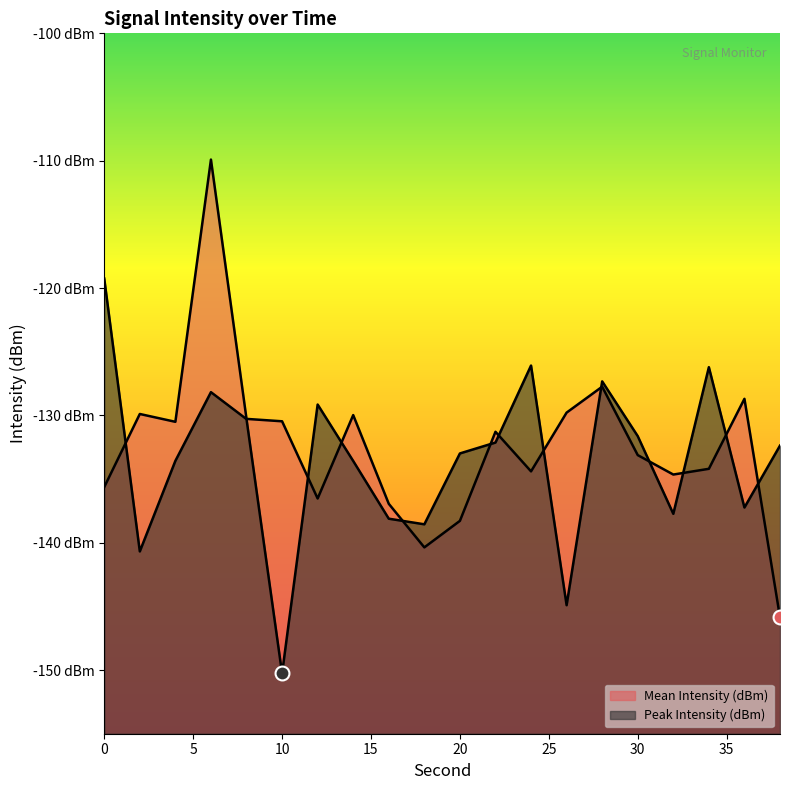

True or false: Mean Intensity (dBm) has a value of -133.1 at 30.

True